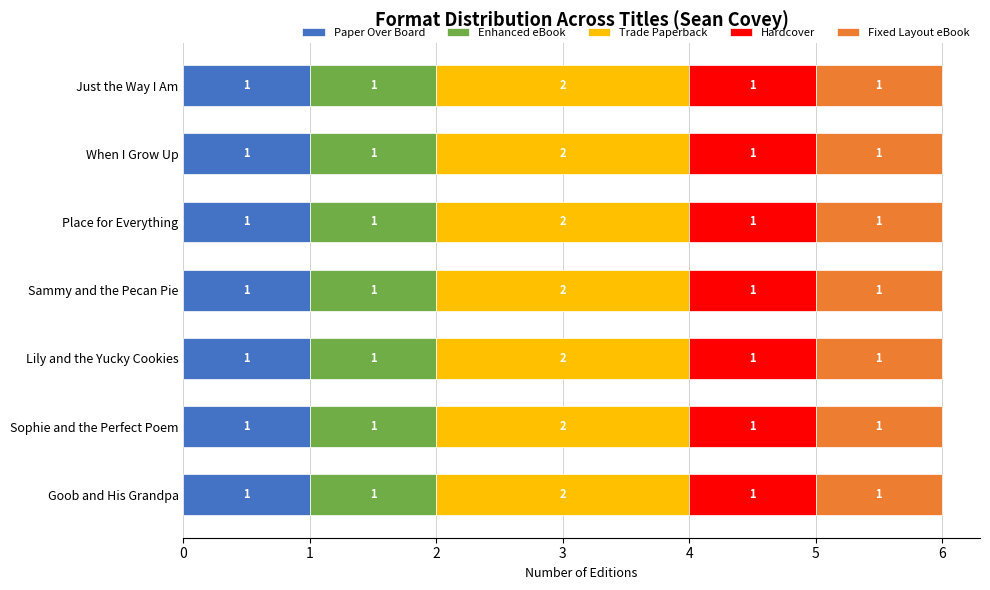

What is the total value across all series at Sammy and the Pecan Pie?

6